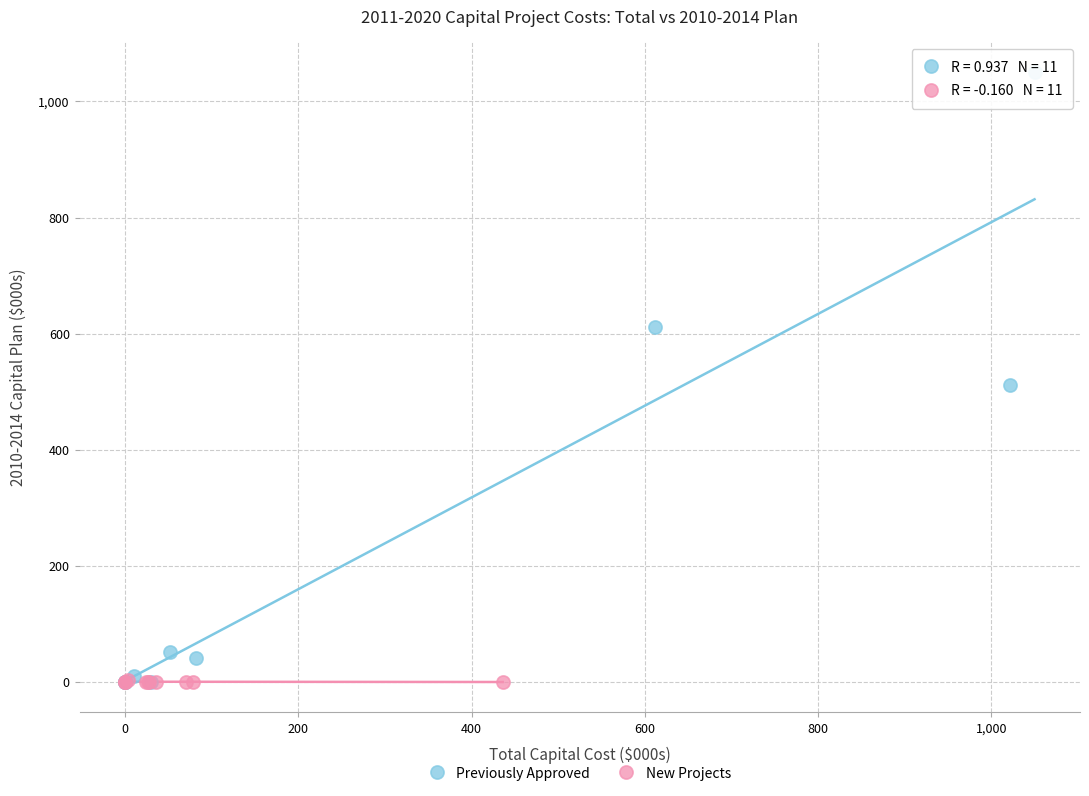

What are all the series names shown in the legend?

Previously Approved, New Projects